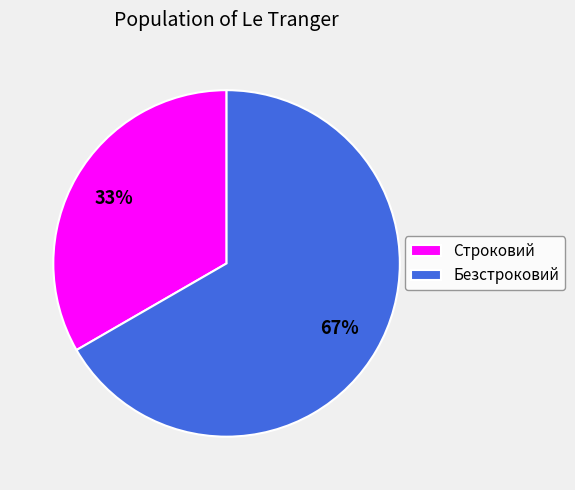

The Безстроковий slice represents 78% of the pie. True or false?

False